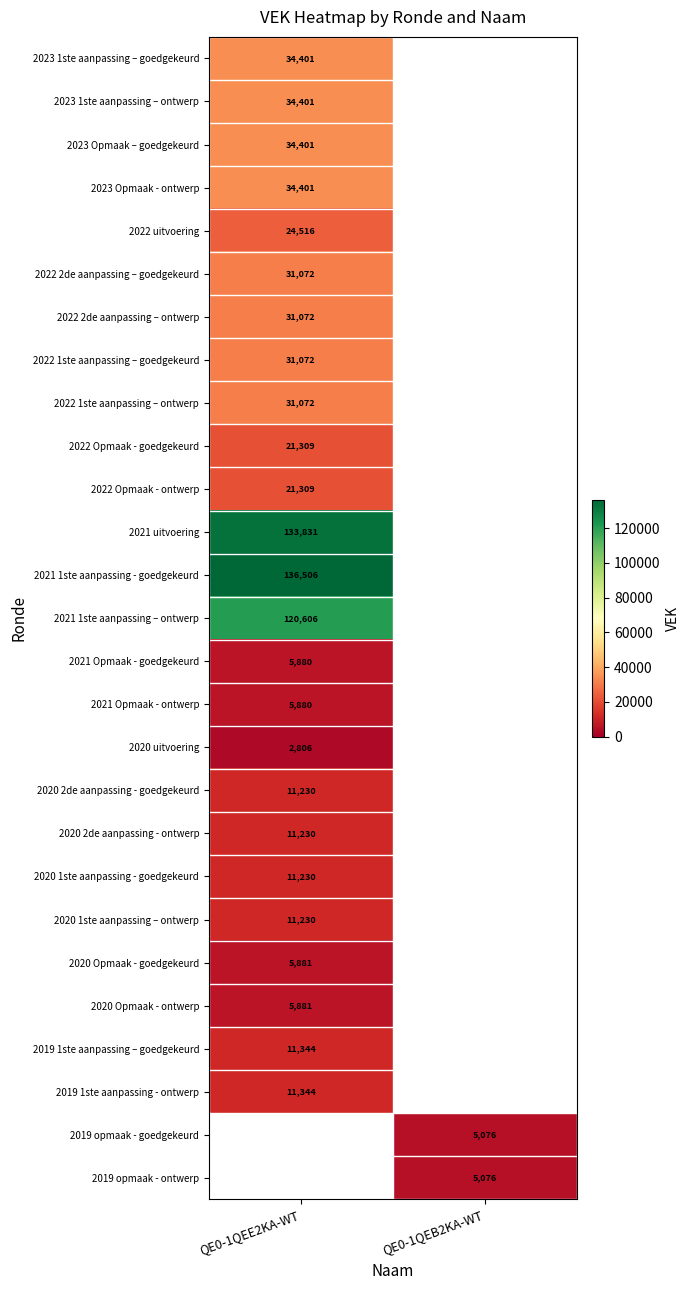

True or false: 2021 Opmaak - ontwerp has a value of 5880 at QE0-1QEE2KA-WT.

True